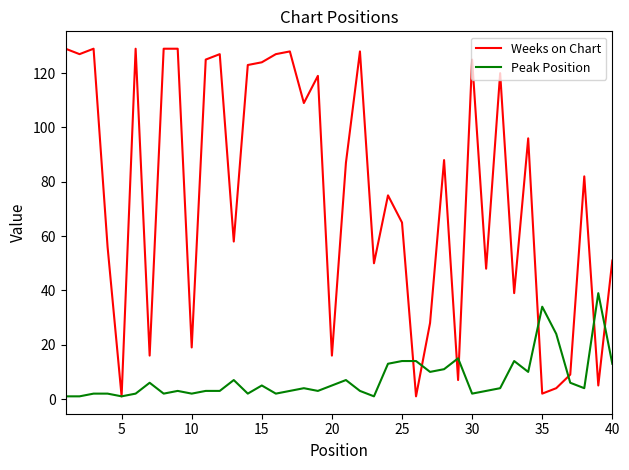

Which series has the largest total across all categories?

Weeks on Chart